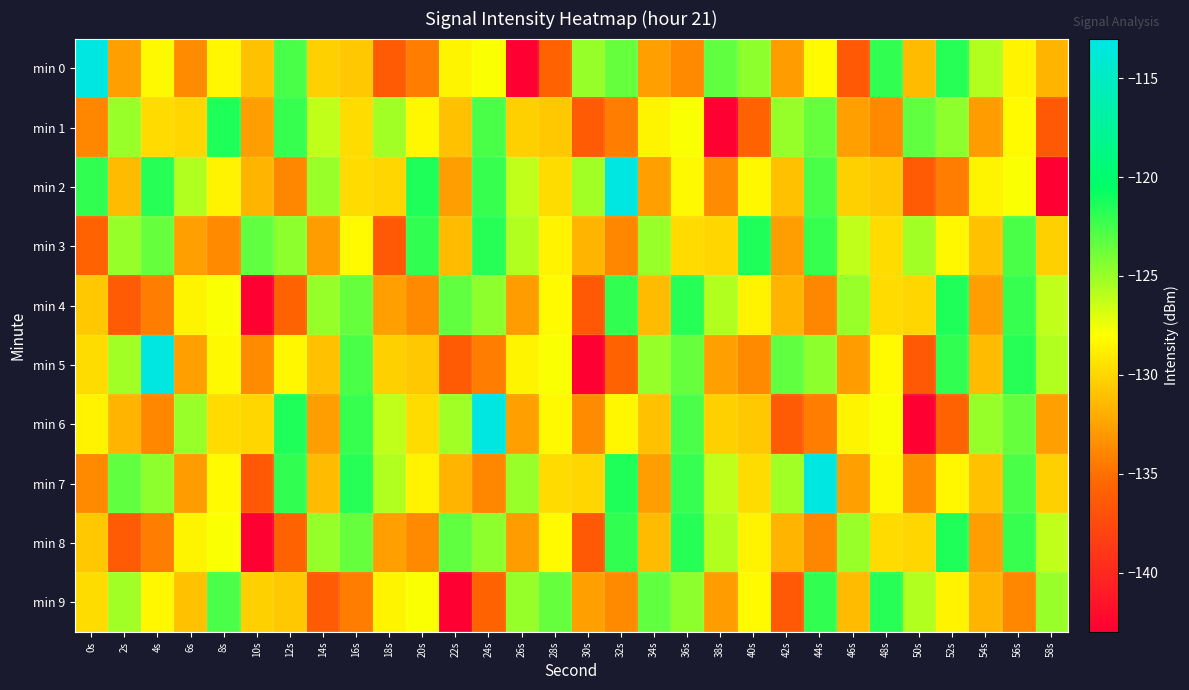

Which series has the largest total across all categories?

min 7